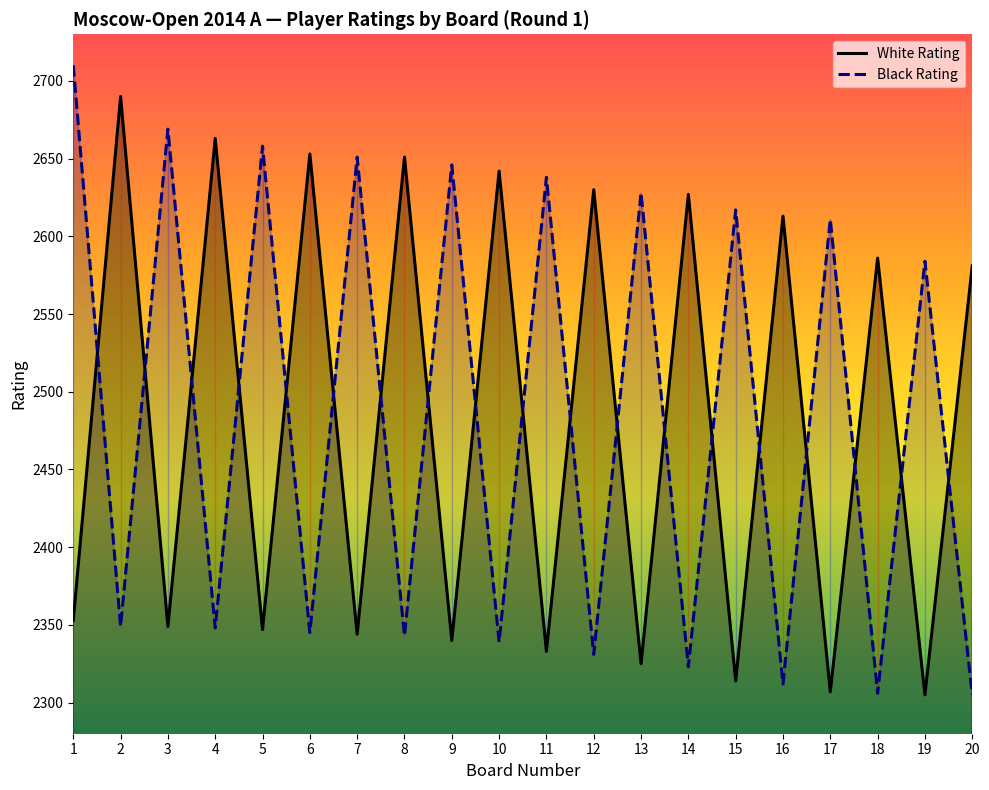

True or false: Black Rating has more than 0 points higher than both neighbors.

True